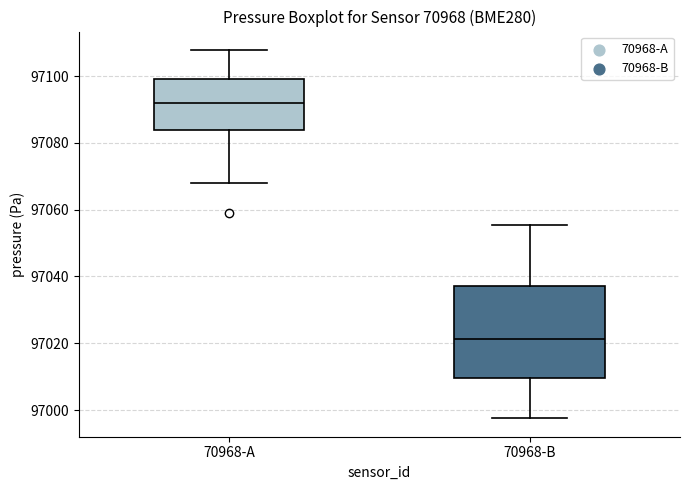

Comparing the boxes themselves (not the whiskers), which one is the tallest?

70968-B